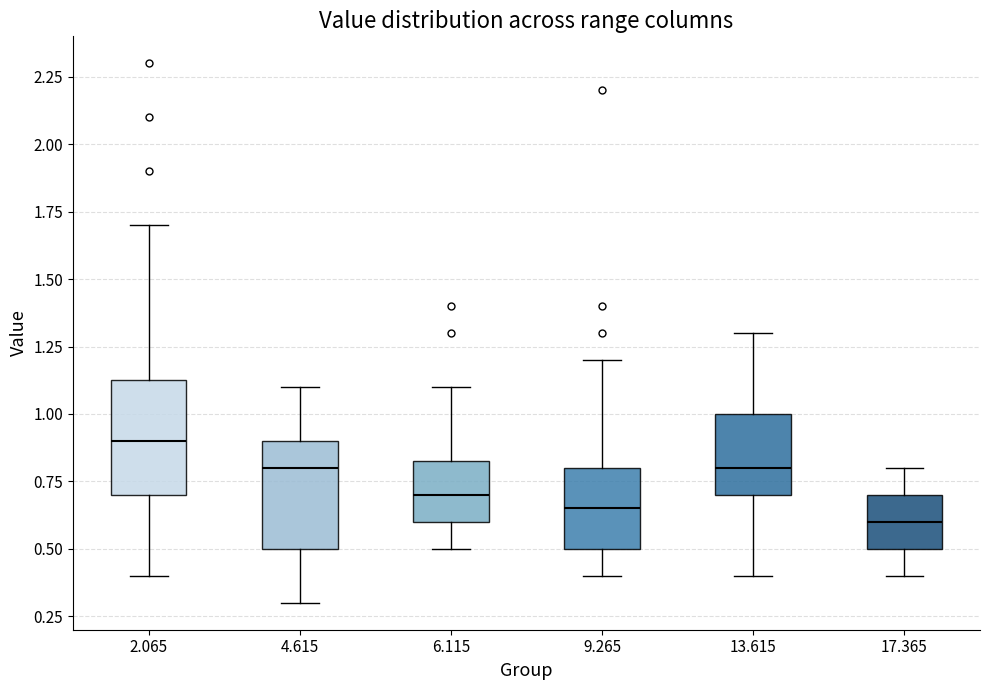

Where does the upper whisker of the box at x = 13.615 end on the y-axis? The values are not printed on the chart, so give them approximately, as read against the axis.

1.30